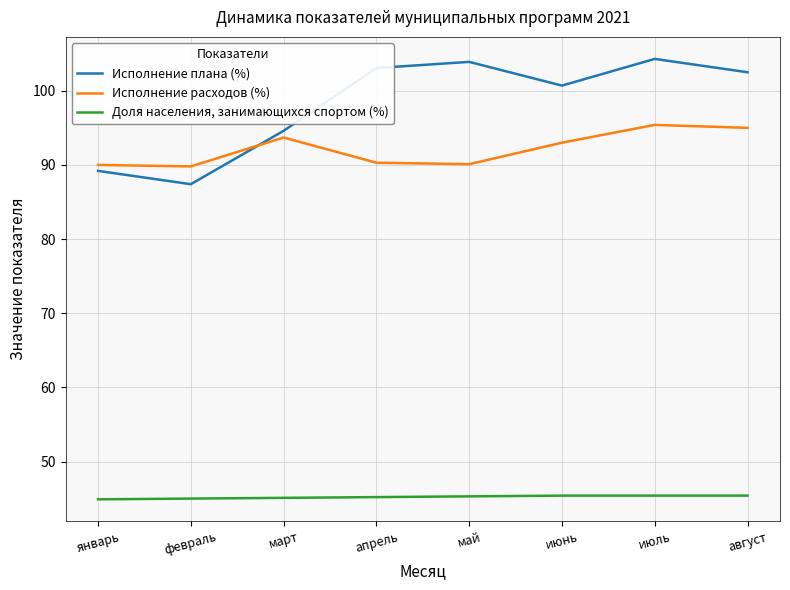

True or false: Доля населения, занимающихся спортом (%) and Исполнение плана (%) intersect in this chart.

False